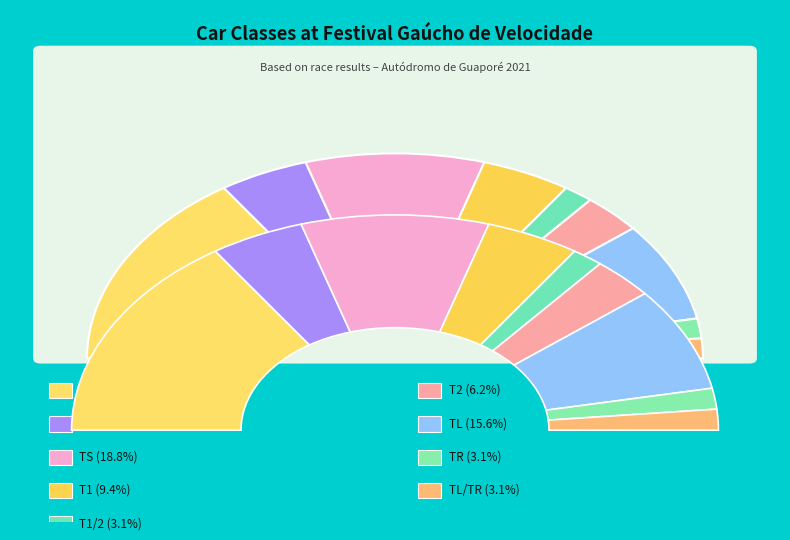

How many segments does this pie chart have?

9